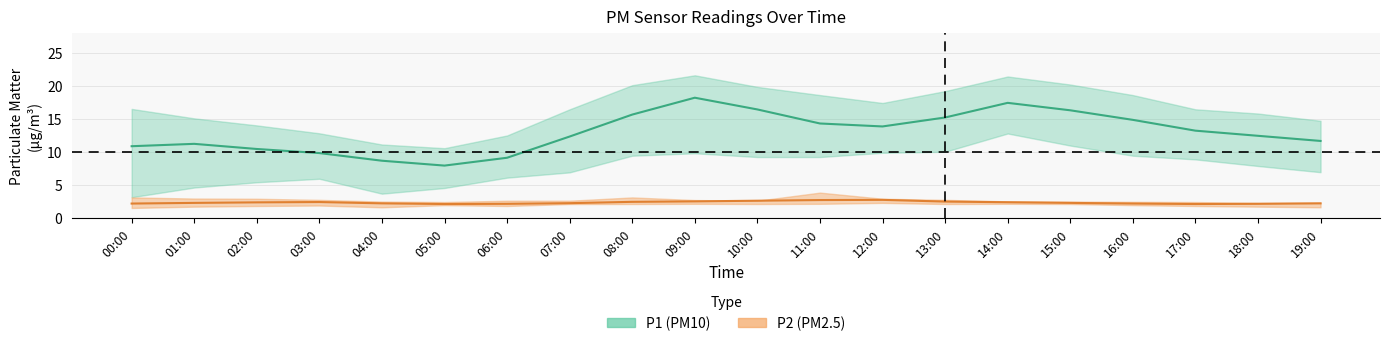

In P2_lower, how many points are lower than both neighbors (excluding endpoints)?

4